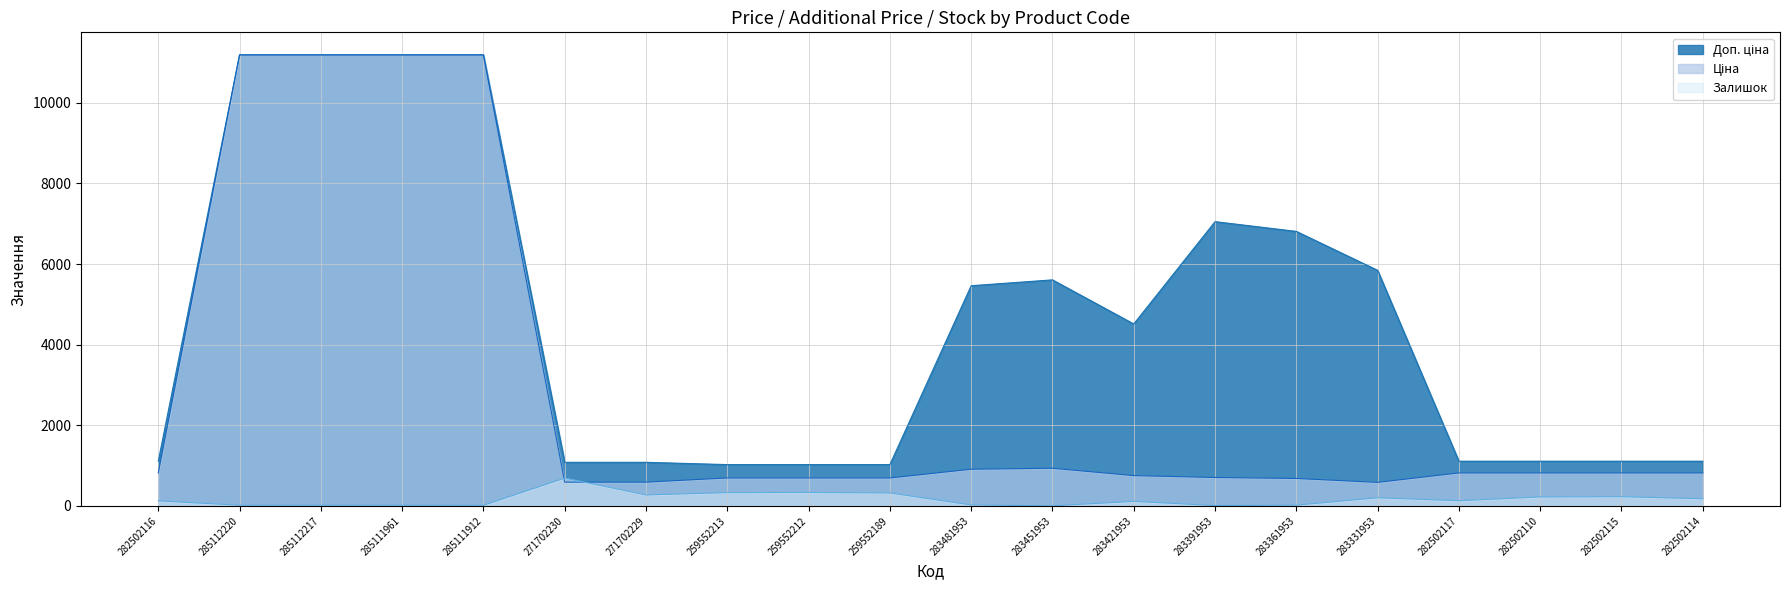

Reading left to right, transcribe all the data shown in this chart.

Ціна: 818.5	11188.2	11188.2	11188.2	11188.2	589.9	589.9	693.7	693.7	693.7	910.4	934.5	752.2	705.1	681.0	584.4	818.5	818.5	818.5	818.5
Доп. ціна: 1109.2	11188.2	11188.2	11188.2	11188.2	1081.7	1081.7	1024.6	1024.6	1024.6	5462.3	5607.2	4513.3	7051.3	6809.8	5843.9	1109.2	1109.2	1109.2	1109.2
Залишок: 125.0	17.0	17.0	17.0	15.0	690.0	272.0	330.0	333.0	322.0	24.0	2.0	113.0	8.0	19.0	202.0	129.0	223.0	229.0	178.0